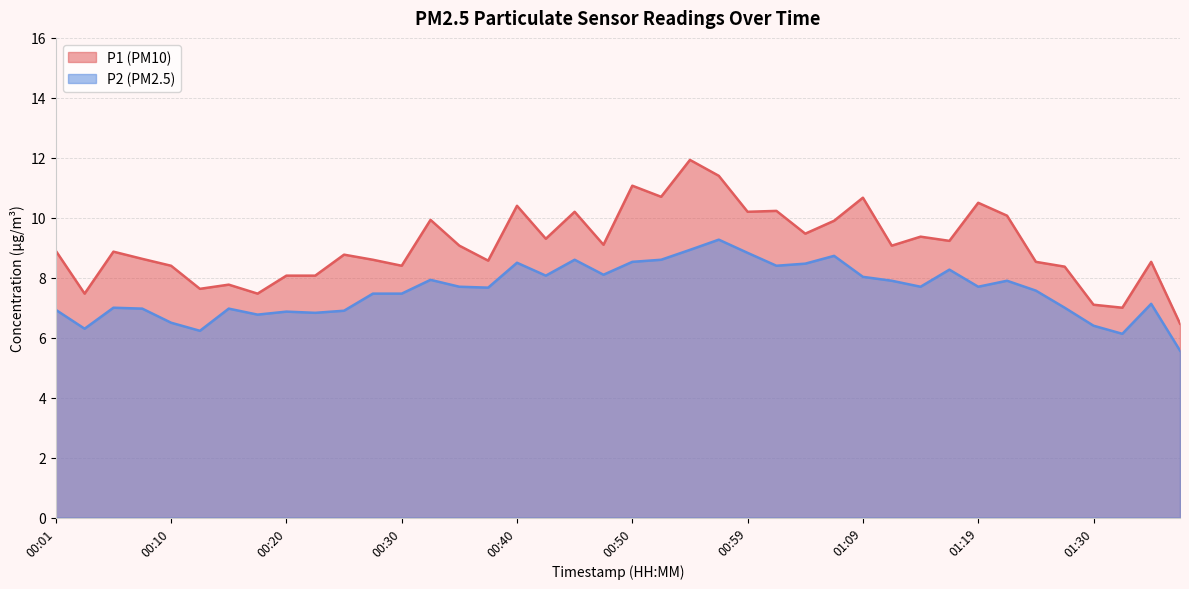

Where does the P2 series first go above 7?

00:28